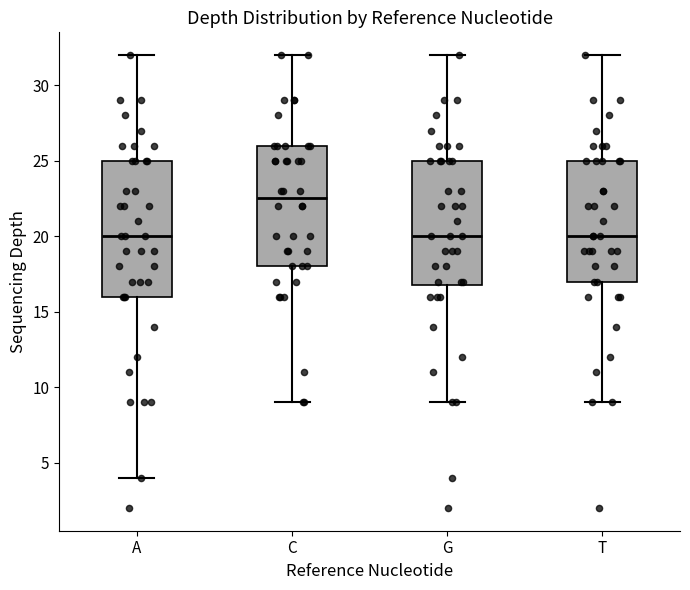

Reading left to right, read every box against the y-axis: the position of its median line, the range the box covers, and the ends of its whiskers. The values are not printed on the chart, so give them approximately, as read against the axis.

A: median 20.0, box 16.0 to 25.0, whiskers 4.0 to 32.0
C: median 22.5, box 18.0 to 26.0, whiskers 9.0 to 32.0
G: median 20.0, box 17.0 to 25.0, whiskers 9.0 to 32.0
T: median 20.0, box 17.0 to 25.0, whiskers 9.0 to 32.0